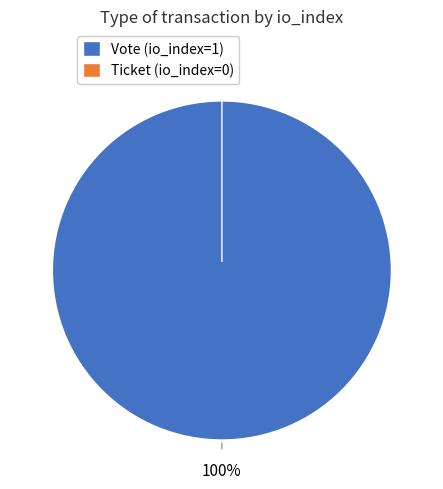

Is Vote the majority of the pie?

Yes